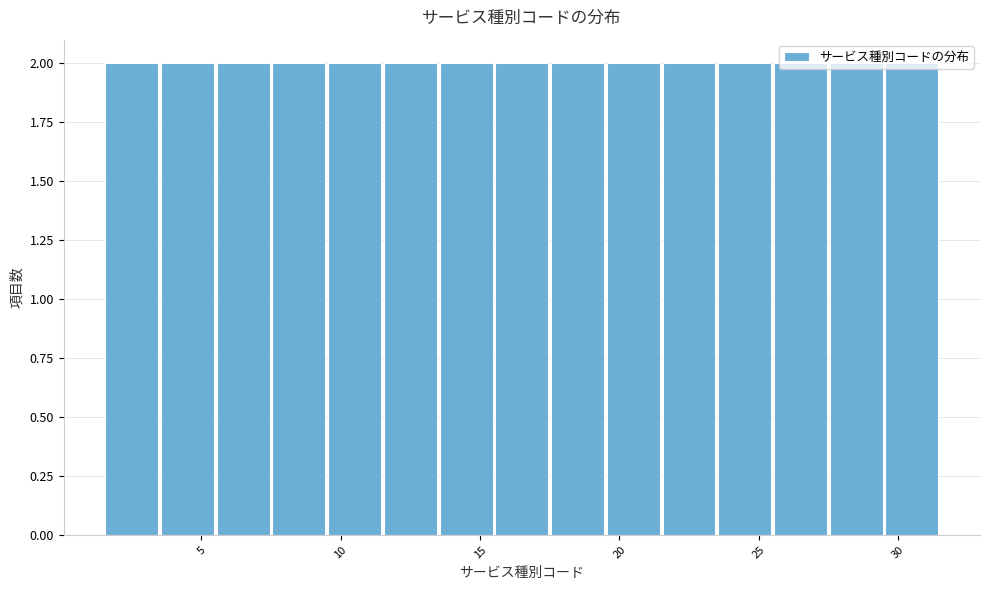

Reading left to right, list every bar in this chart as the range it spans on the x-axis followed by its height. The values are not printed on the chart, so give them approximately, as read against the axis.

1.5 to 3.5: 2
3.5 to 5.5: 2
5.5 to 7.5: 2
7.5 to 9.5: 2
9.5 to 11.5: 2
11.5 to 13.5: 2
13.5 to 15.5: 2
15.5 to 17.5: 2
17.5 to 19.5: 2
19.5 to 21.5: 2
21.5 to 23.5: 2
23.5 to 25.5: 2
25.5 to 27.5: 2
27.5 to 29.5: 2
29.5 to 31.5: 2